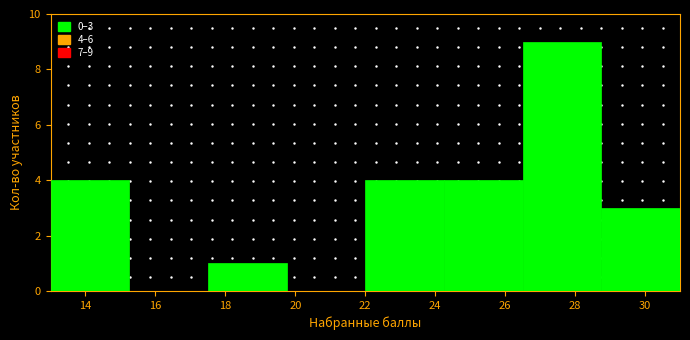

Which range on the x-axis has the tallest bar?

26.50 to 28.75